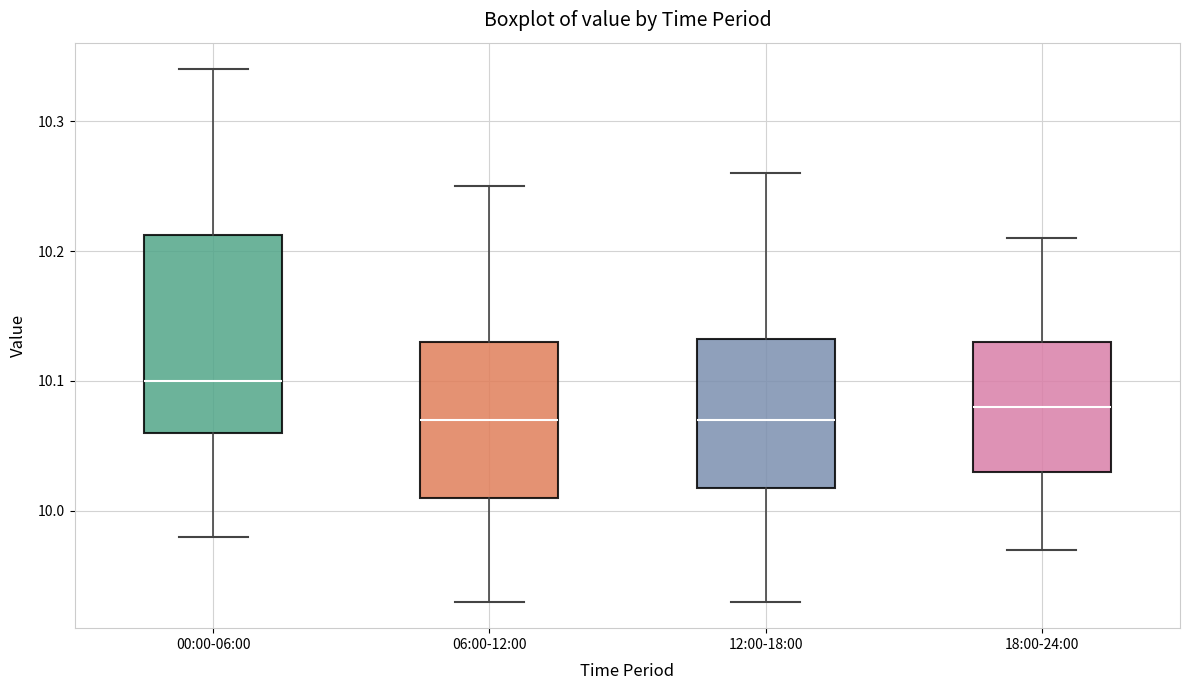

Where is the upper edge of the box for 00:00-06:00 on the y-axis? The values are not printed on the chart, so give them approximately, as read against the axis.

10.21